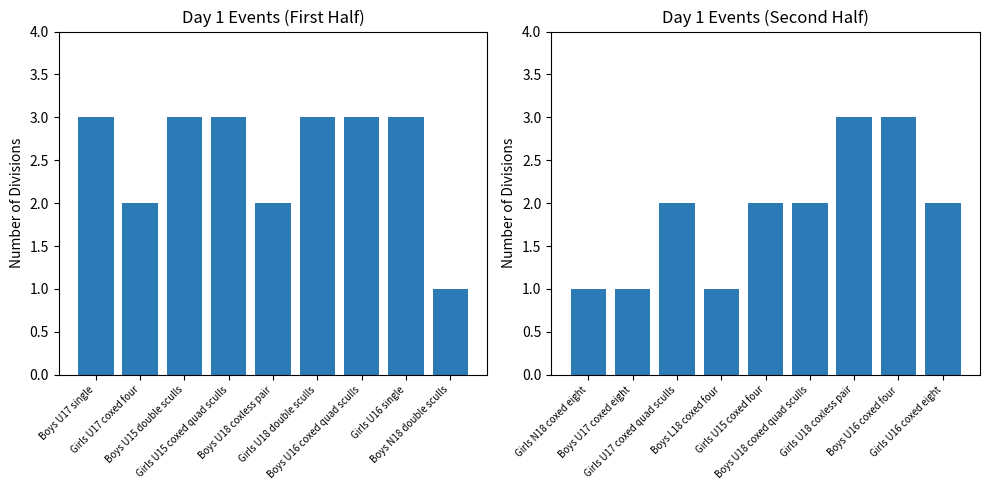

Does the chart contain any negative values?

No